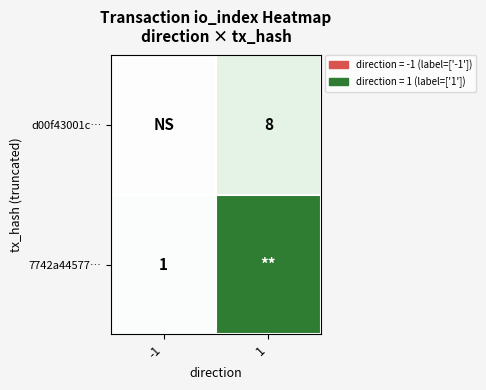

True or false: 7742a44577… has a value of 1 at -1.

True